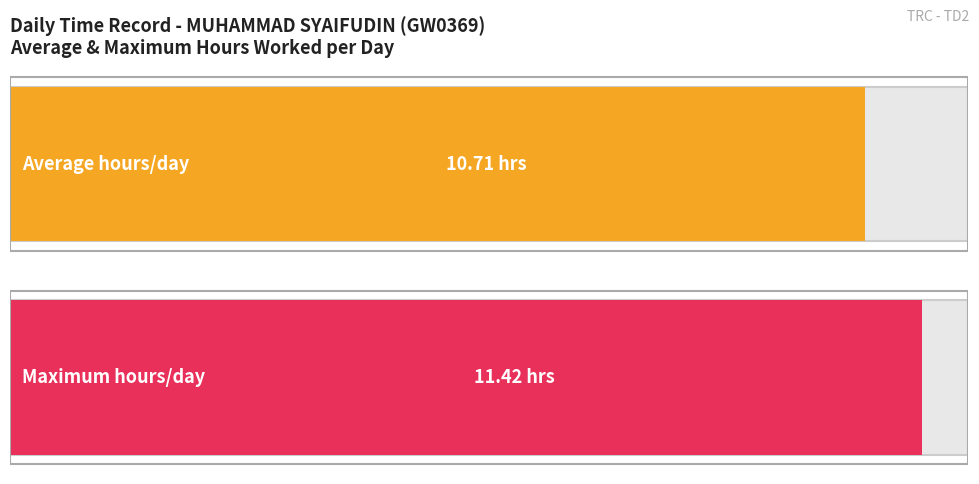

Are the bars grouped side by side (vs. stacked)?

No